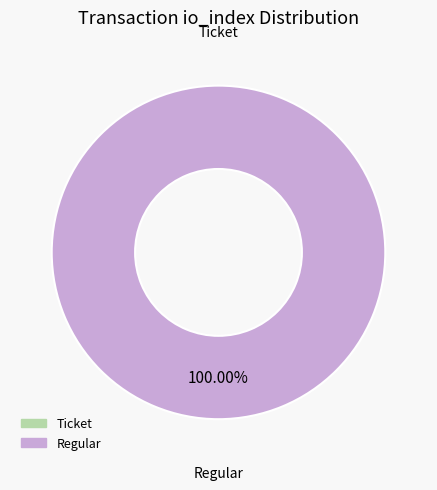

How many slices are in this pie chart?

2